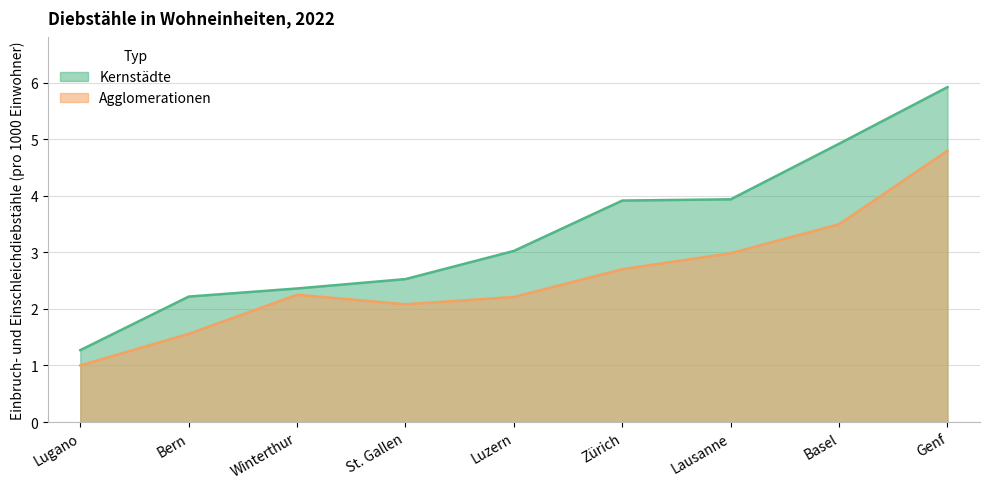

What is the value of the Agglomerationen point at the 5th from the left?

2.2